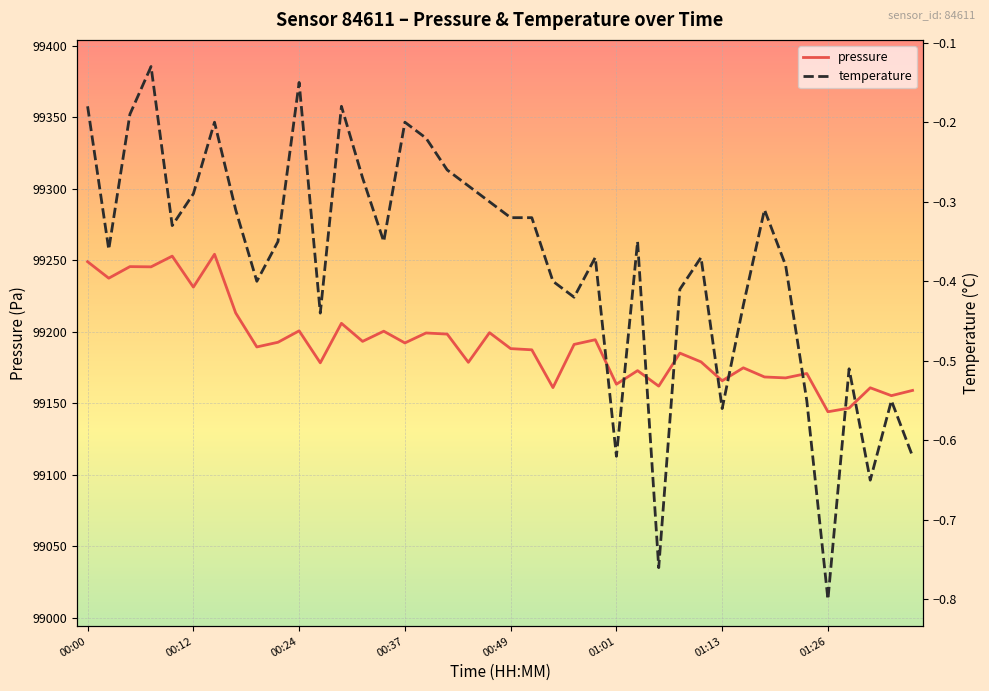

True or false: temperature and pressure intersect in this chart.

False